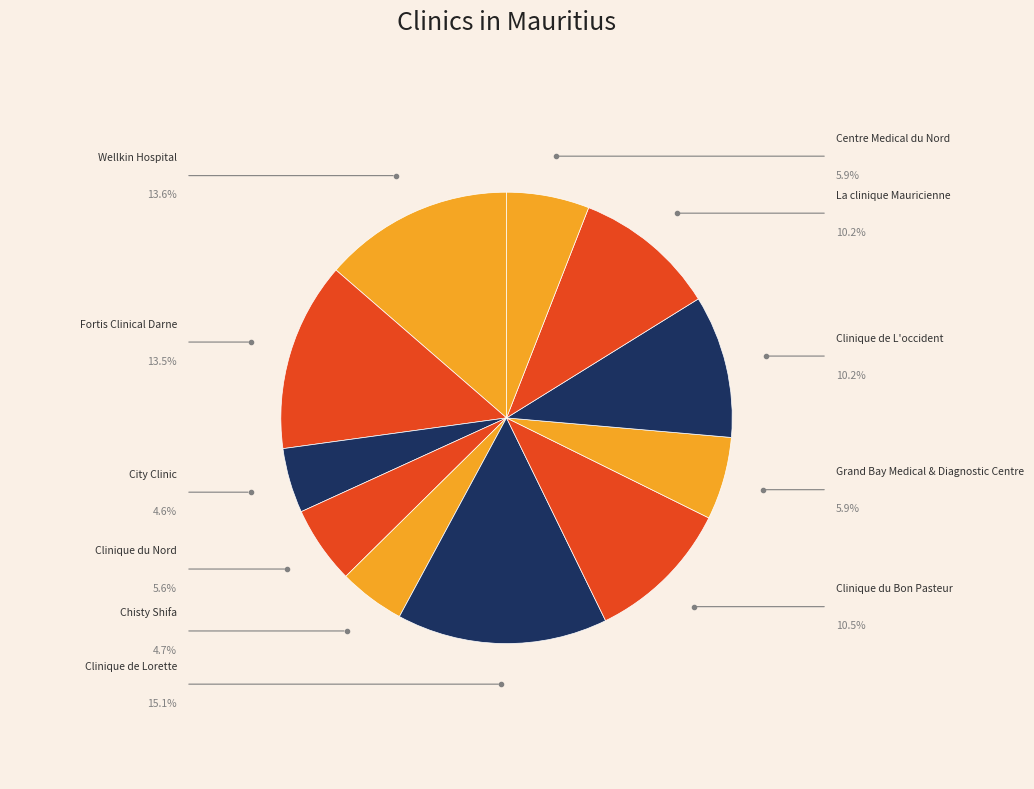

Count the number of slices in the pie.

11